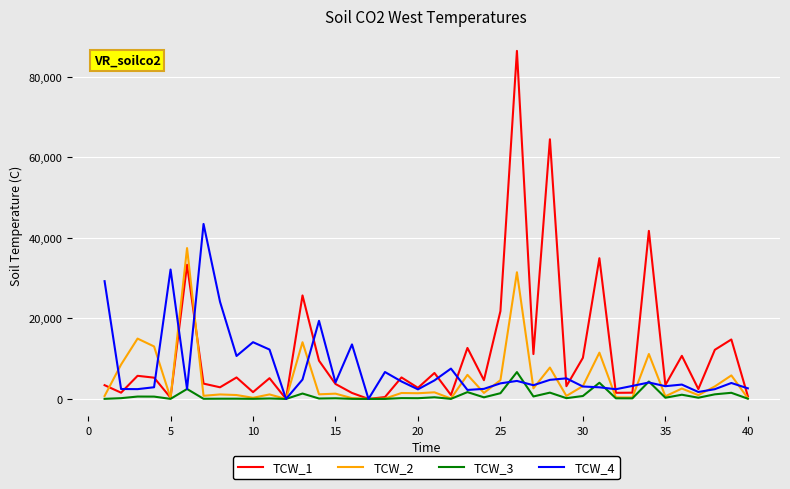

Which series has the widest spread of values?

TCW_1